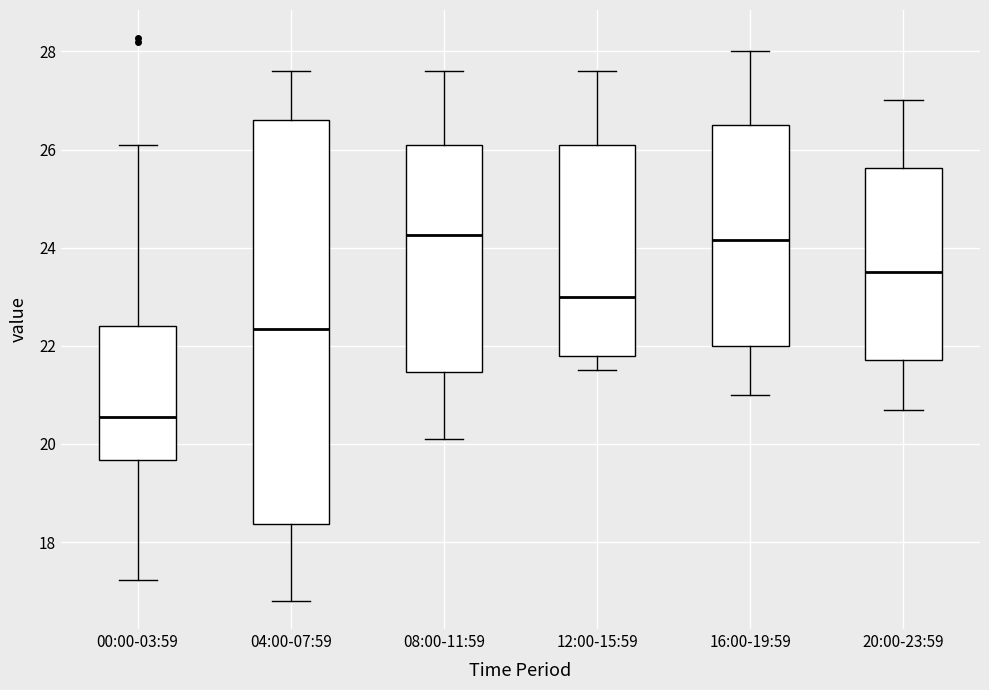

Reading left to right, transcribe this box plot: for each box, give where its median line is, the range the box spans, and where its two whiskers end, as read against the y-axis. The values are not printed on the chart, so give them approximately, as read against the axis.

00:00-03:59: median 20.6, box 19.6 to 22.4, whiskers 17.2 to 26.2
04:00-07:59: median 22.4, box 18.4 to 26.6, whiskers 16.8 to 27.6
08:00-11:59: median 24.2, box 21.4 to 26.2, whiskers 20.2 to 27.6
12:00-15:59: median 23.0, box 21.8 to 26.2, whiskers 21.6 to 27.6
16:00-19:59: median 24.2, box 22.0 to 26.6, whiskers 21.0 to 28.0
20:00-23:59: median 23.6, box 21.8 to 25.6, whiskers 20.8 to 27.0